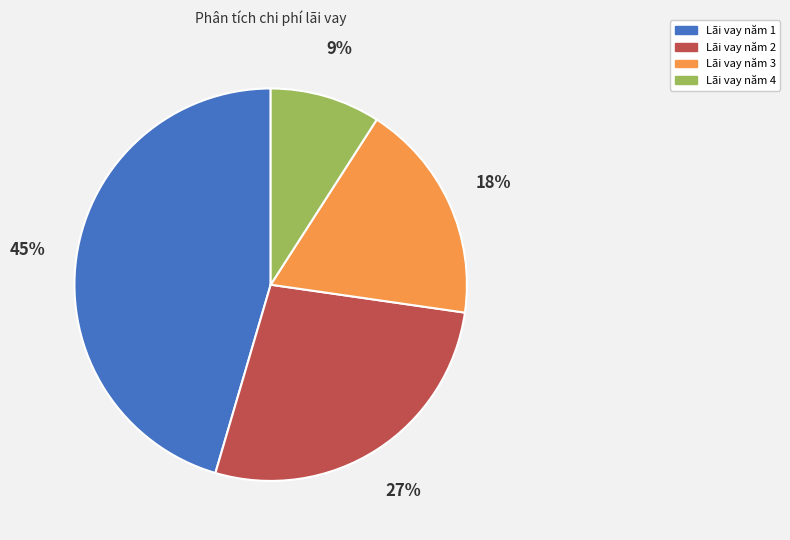

True or false: Lãi vay năm 1 accounts for 45% of the total.

True